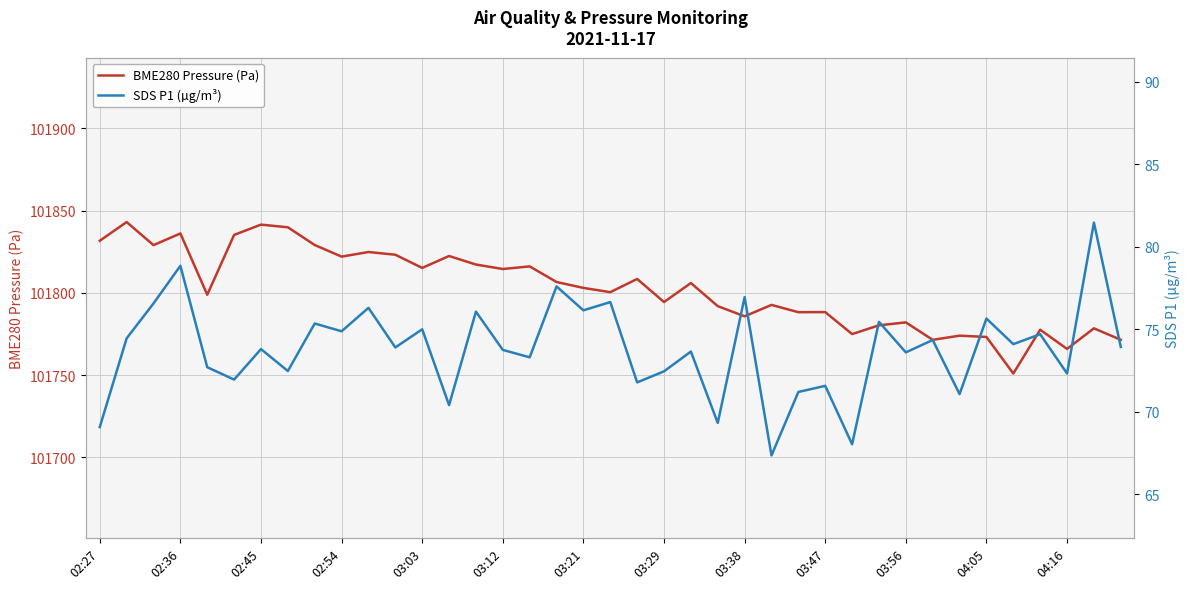

The value of BME280 Pressure (Pa) at 03:29 is 155211.0. True or false?

False